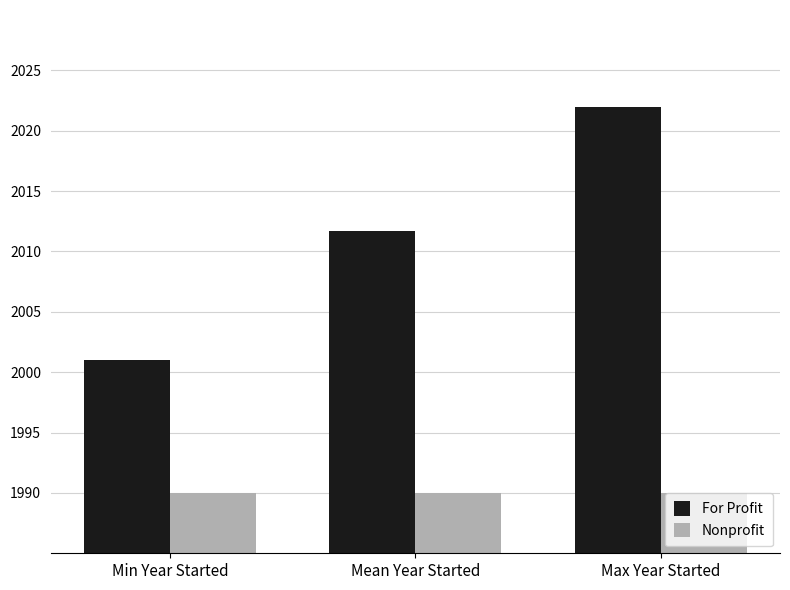

What is the approximate value of Nonprofit at Mean Year Started?

1990.0